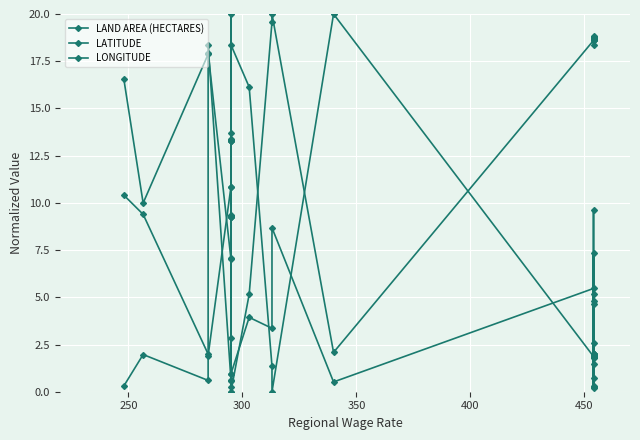

At how many categories does at least one series exceed 1?

30